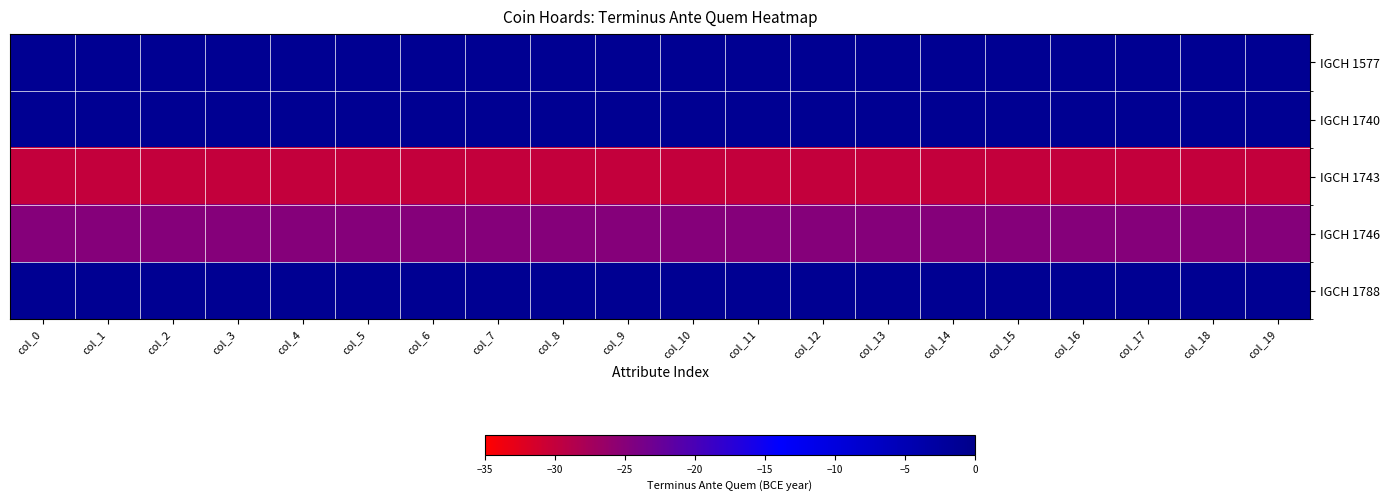

Reading left to right, transcribe all the data shown in this chart.

IGCH 1577: col_0=-1	col_1=-1	col_2=-1	col_3=-1	col_4=-1	col_5=-1	col_6=-1	col_7=-1	col_8=-1	col_9=-1	col_10=-1	col_11=-1	col_12=-1	col_13=-1	col_14=-1	col_15=-1	col_16=-1	col_17=-1	col_18=-1	col_19=-1
IGCH 1740: col_0=-1	col_1=-1	col_2=-1	col_3=-1	col_4=-1	col_5=-1	col_6=-1	col_7=-1	col_8=-1	col_9=-1	col_10=-1	col_11=-1	col_12=-1	col_13=-1	col_14=-1	col_15=-1	col_16=-1	col_17=-1	col_18=-1	col_19=-1
IGCH 1743: col_0=-30	col_1=-30	col_2=-30	col_3=-30	col_4=-30	col_5=-30	col_6=-30	col_7=-30	col_8=-30	col_9=-30	col_10=-30	col_11=-30	col_12=-30	col_13=-30	col_14=-30	col_15=-30	col_16=-30	col_17=-30	col_18=-30	col_19=-30
IGCH 1746: col_0=-25	col_1=-25	col_2=-25	col_3=-25	col_4=-25	col_5=-25	col_6=-25	col_7=-25	col_8=-25	col_9=-25	col_10=-25	col_11=-25	col_12=-25	col_13=-25	col_14=-25	col_15=-25	col_16=-25	col_17=-25	col_18=-25	col_19=-25
IGCH 1788: col_0=-1	col_1=-1	col_2=-1	col_3=-1	col_4=-1	col_5=-1	col_6=-1	col_7=-1	col_8=-1	col_9=-1	col_10=-1	col_11=-1	col_12=-1	col_13=-1	col_14=-1	col_15=-1	col_16=-1	col_17=-1	col_18=-1	col_19=-1